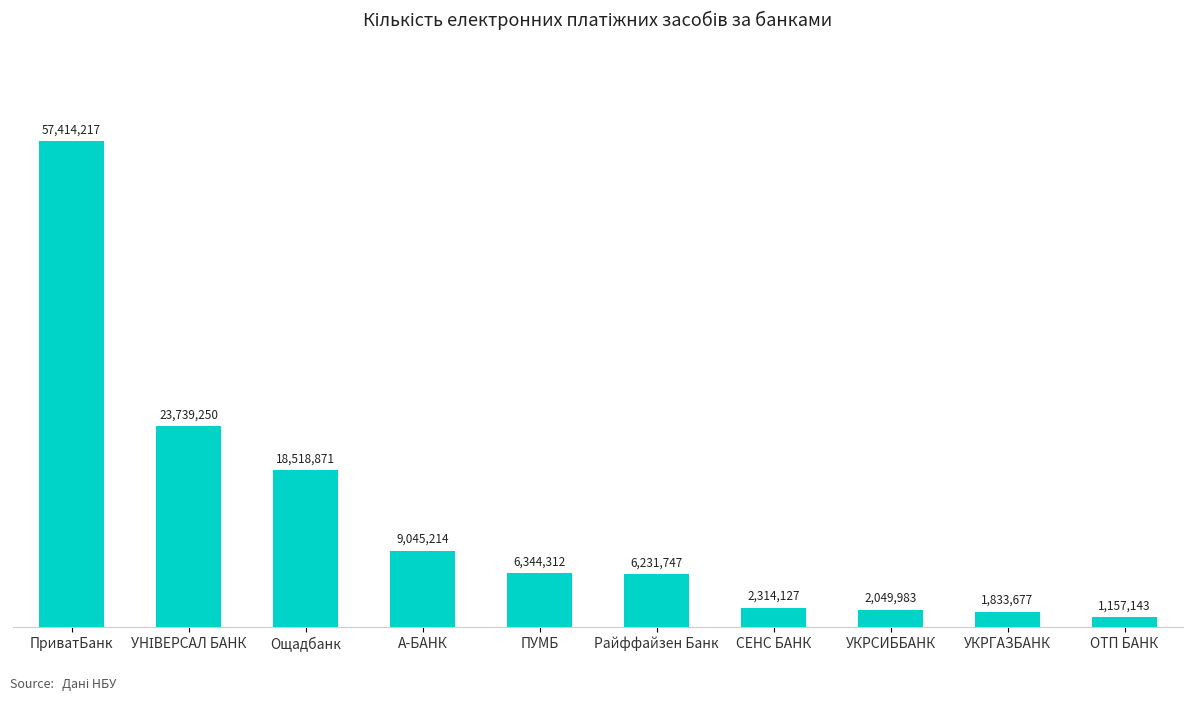

Rank the categories by value from lowest to highest.

ОТП БАНК, УКРГАЗБАНК, УКРСИББАНК, СЕНС БАНК, Райффайзен Банк, ПУМБ, А-БАНК, Ощадбанк, УНІВЕРСАЛ БАНК, ПриватБанк